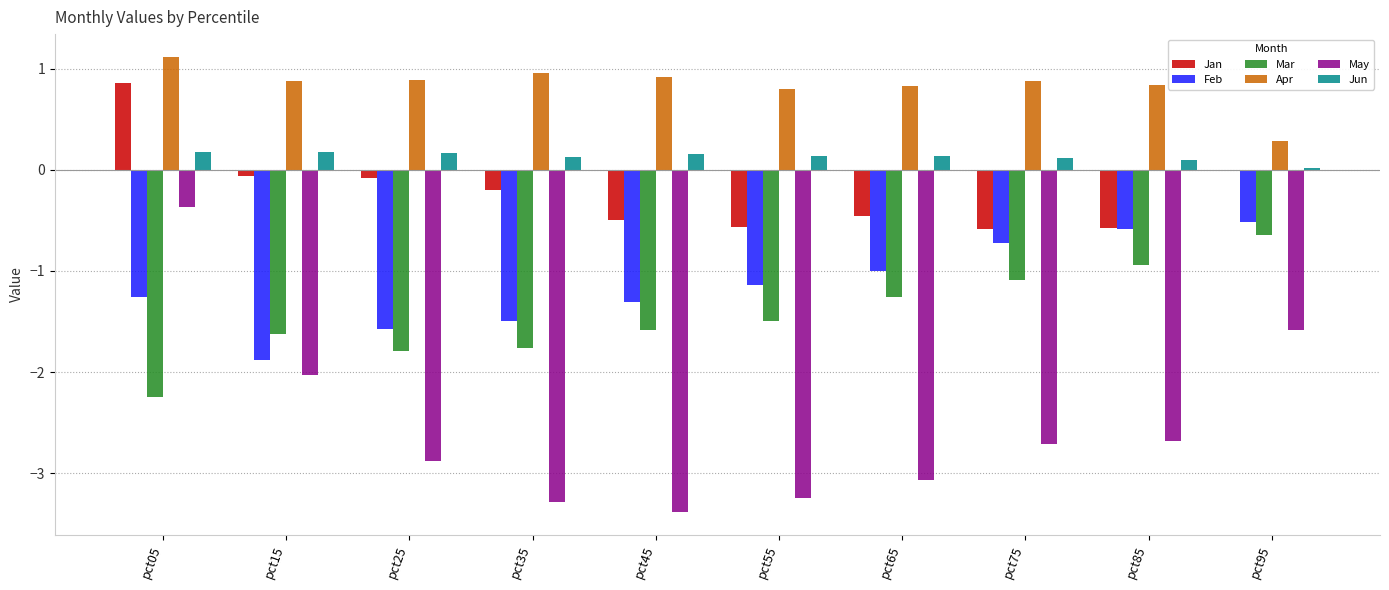

Count the number of categories in the chart.

10